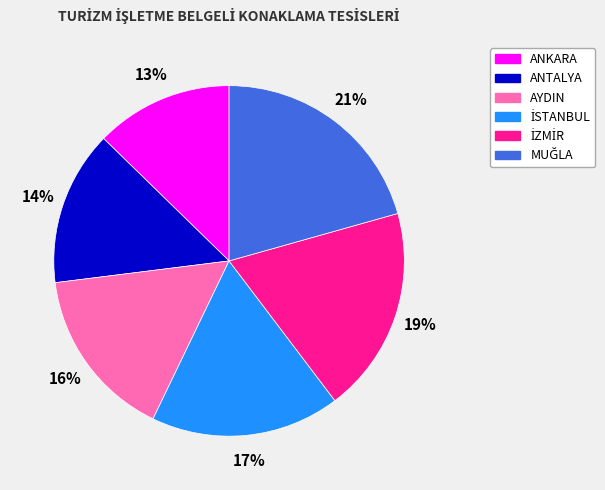

What percentage is the AYDIN slice, to the nearest percent?

16%